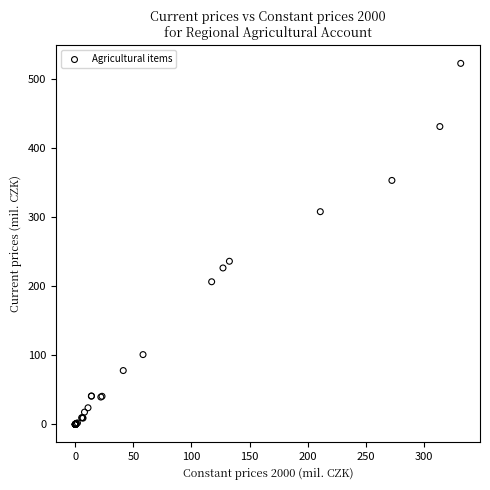

What Y value in the scatter plot is closest to 261?

236.1